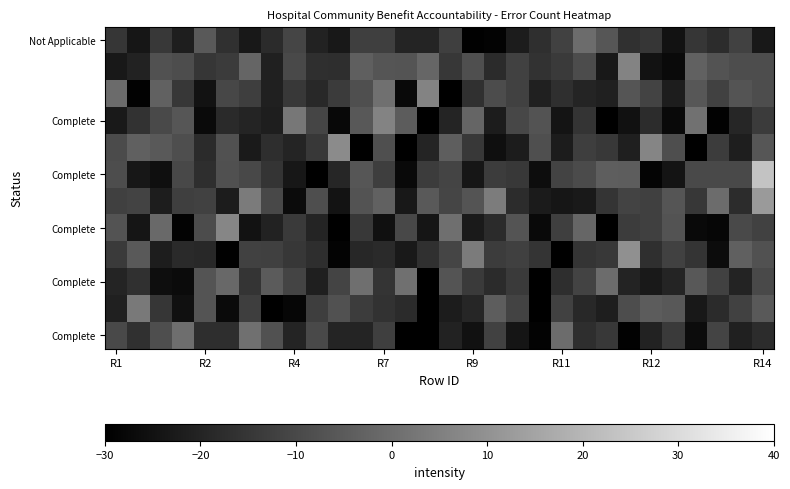

What is the maximum value shown in the chart?

23.5